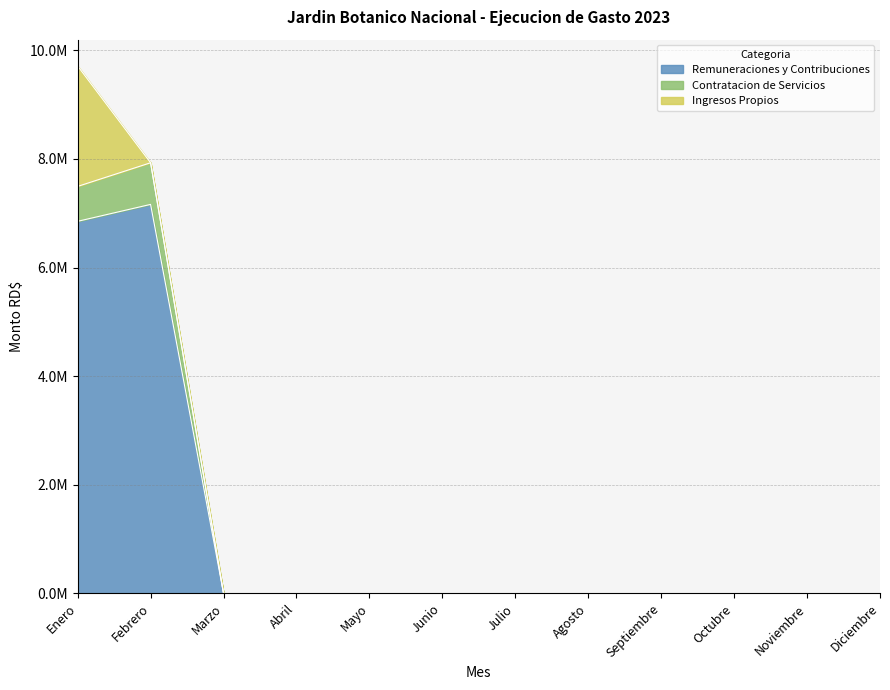

Does the chart have visible grid lines?

Yes